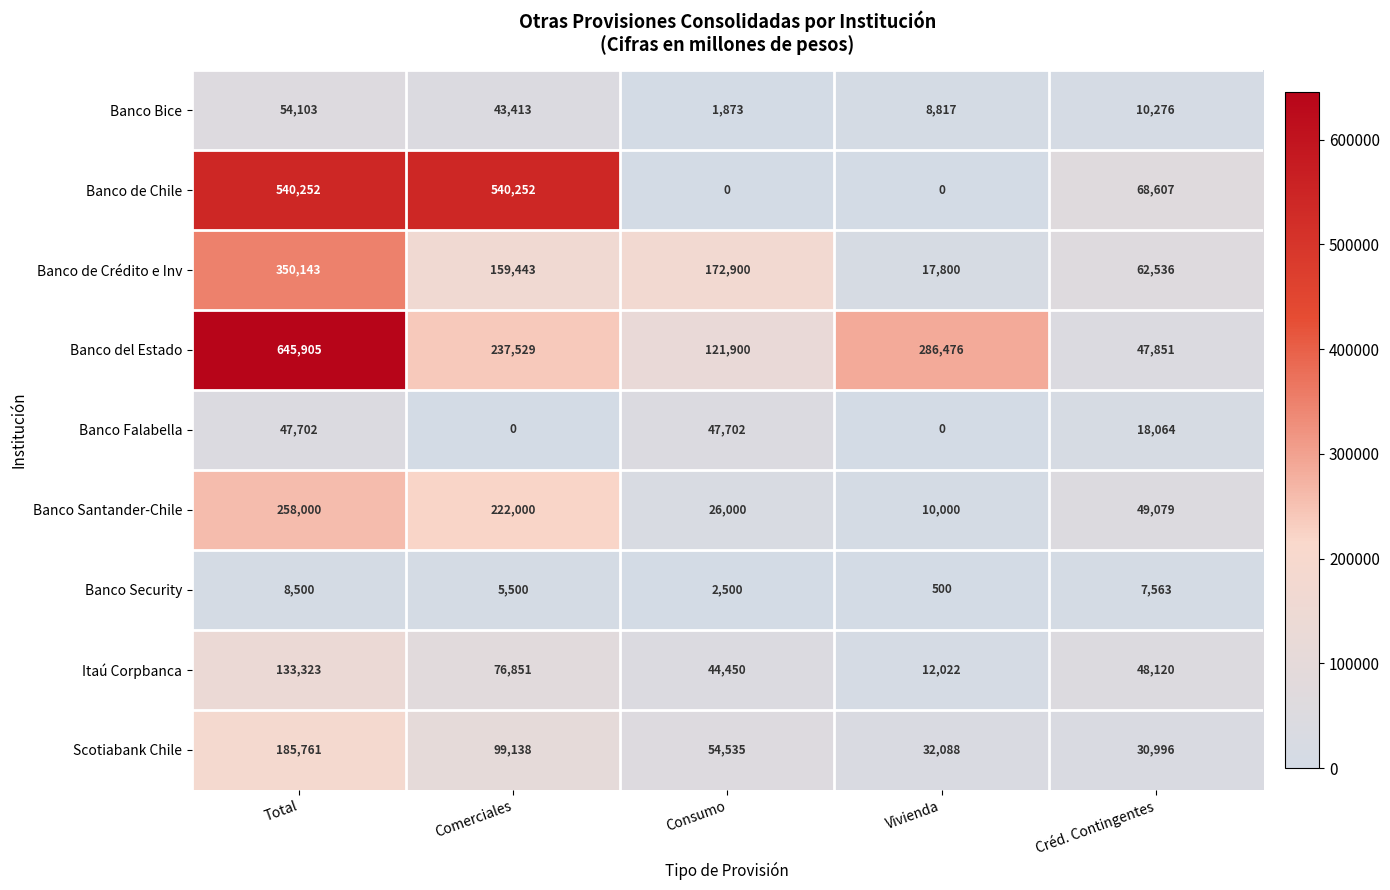

At Total, list the series in order from largest to smallest.

Banco del Estado, Banco de Chile, Banco de Crédito e Inv, Banco Santander-Chile, Scotiabank Chile, Itaú Corpbanca, Banco Bice, Banco Falabella, Banco Security